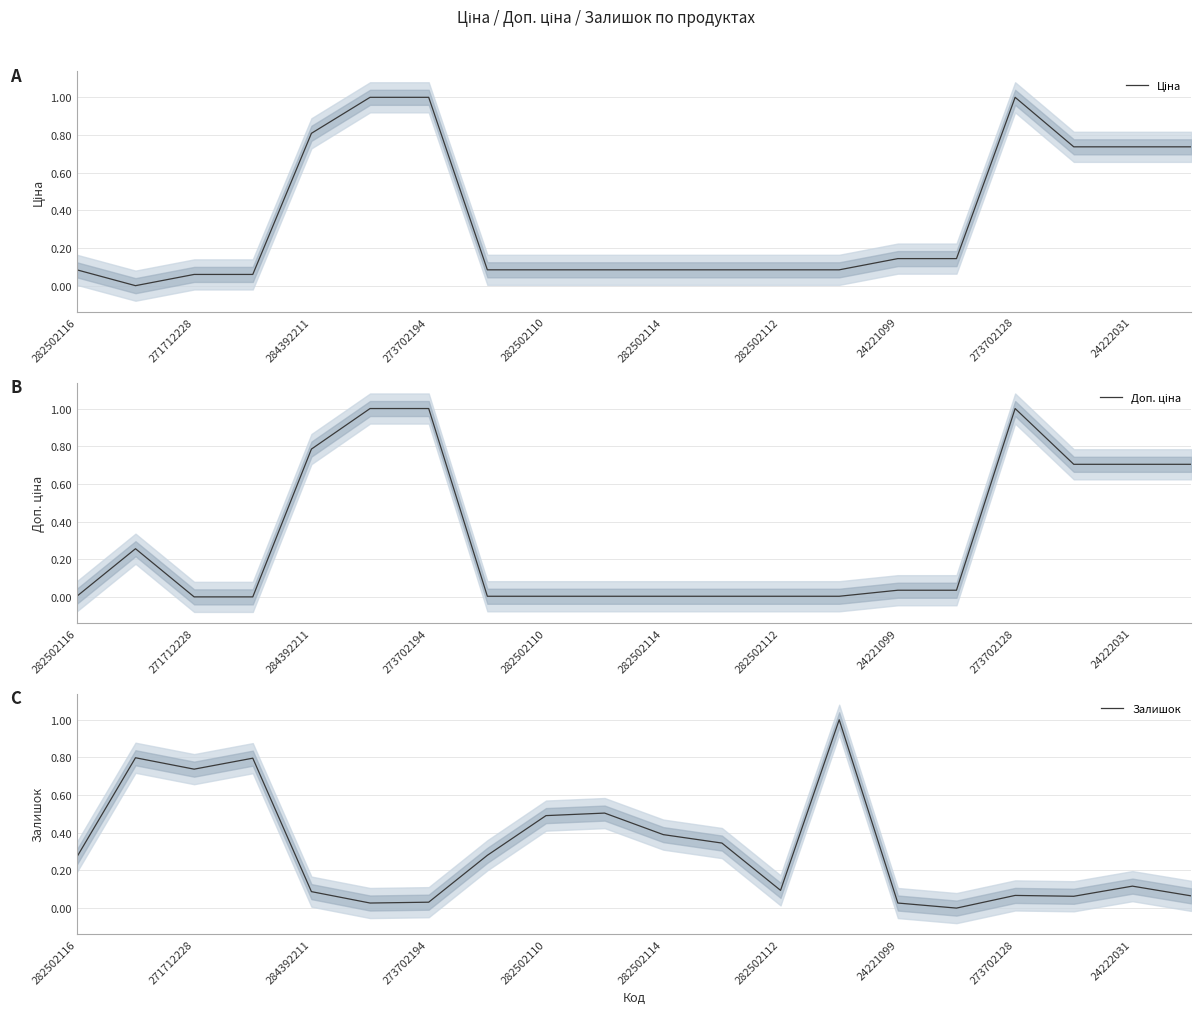

The Залишок series shows 0.4 at 282502114. True or false?

True